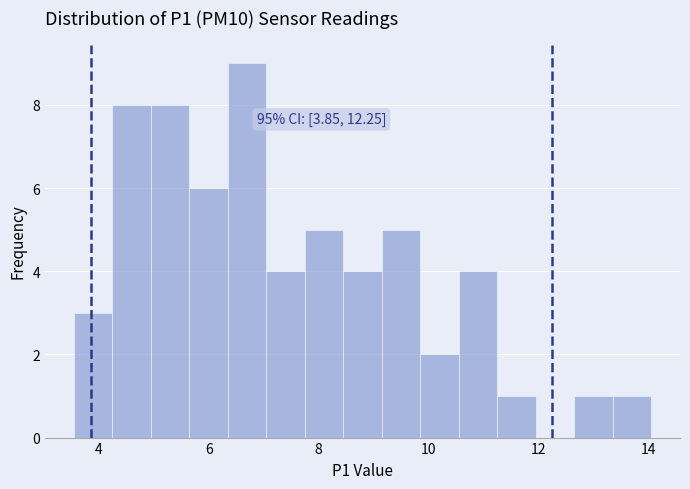

Around what value on the x-axis is the tallest bar? Give the approximate position of its centre, as read against the axis.

6.8